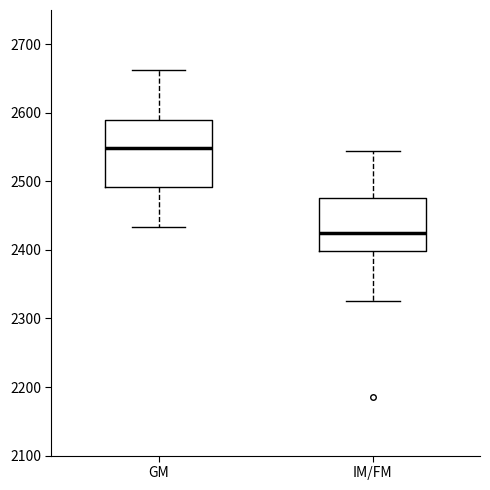

Reading left to right, read every box against the y-axis: the position of its median line, the range the box covers, and the ends of its whiskers. The values are not printed on the chart, so give them approximately, as read against the axis.

GM: median 2550, box 2490 to 2590, whiskers 2430 to 2660
IM/FM: median 2430, box 2400 to 2480, whiskers 2330 to 2550